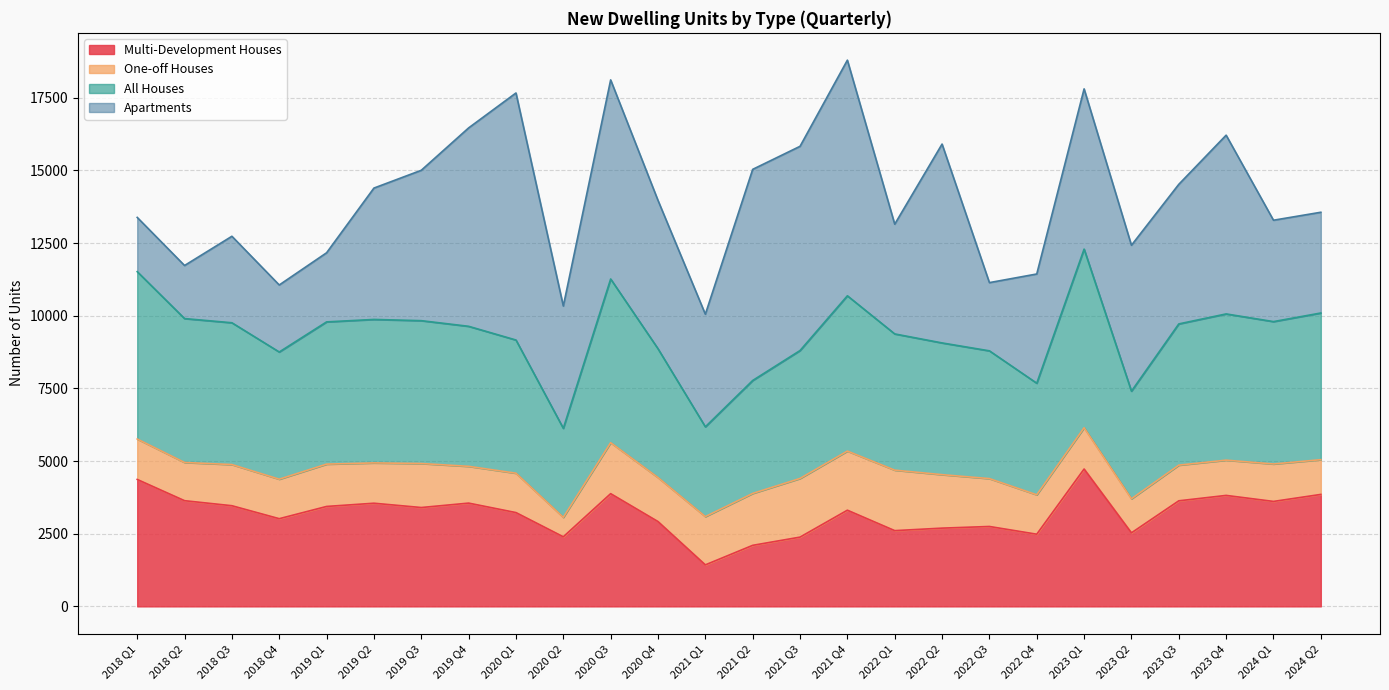

What is the difference between the second highest and second lowest values in the All Houses series?

2669